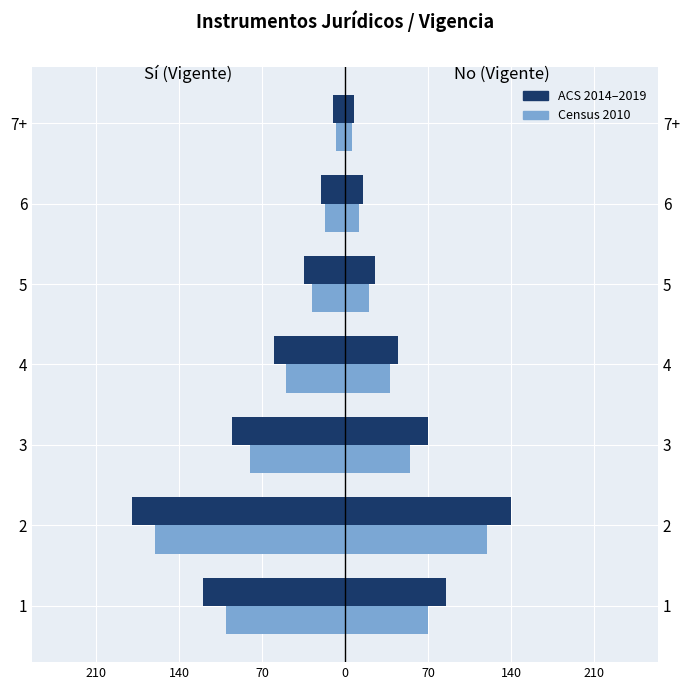

How many bars are there in total?

14